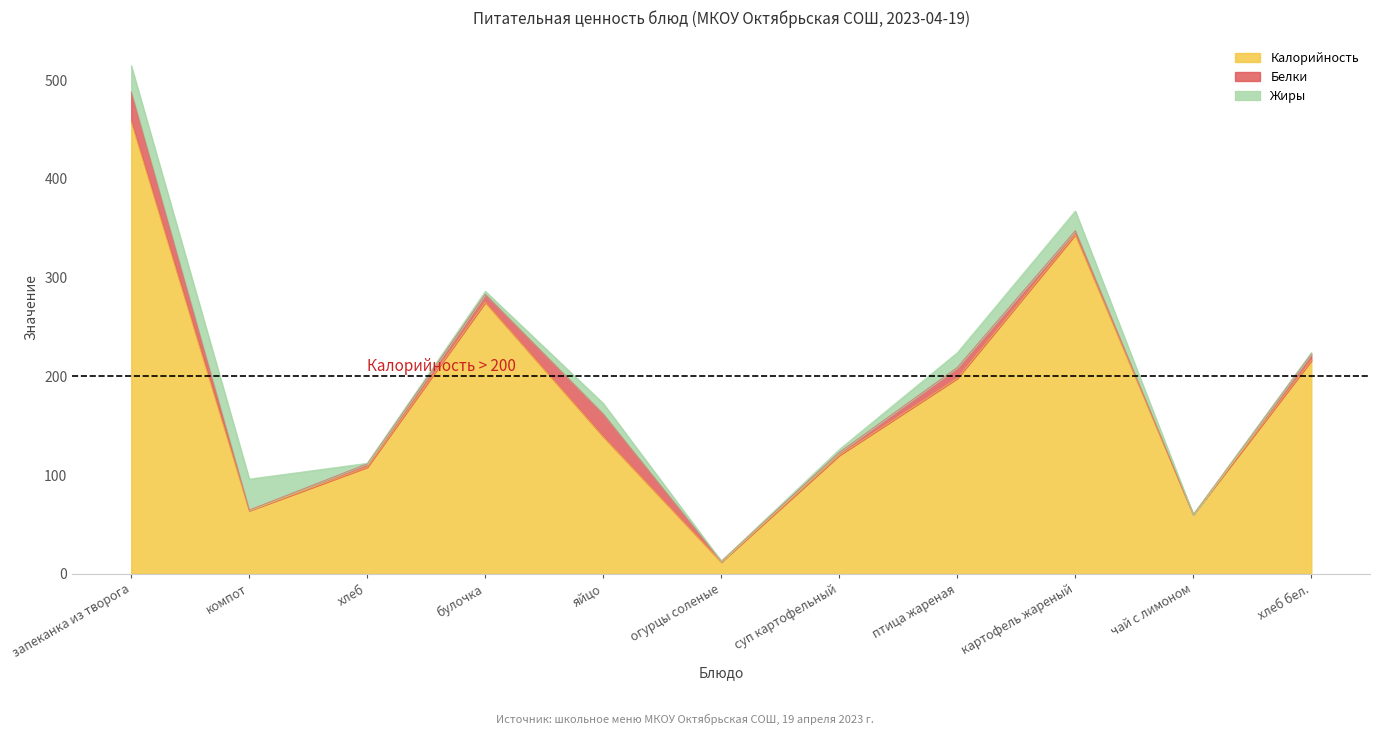

Is the value of Белки at картофель жареный greater than the value of Жиры at суп картофельный?

Yes